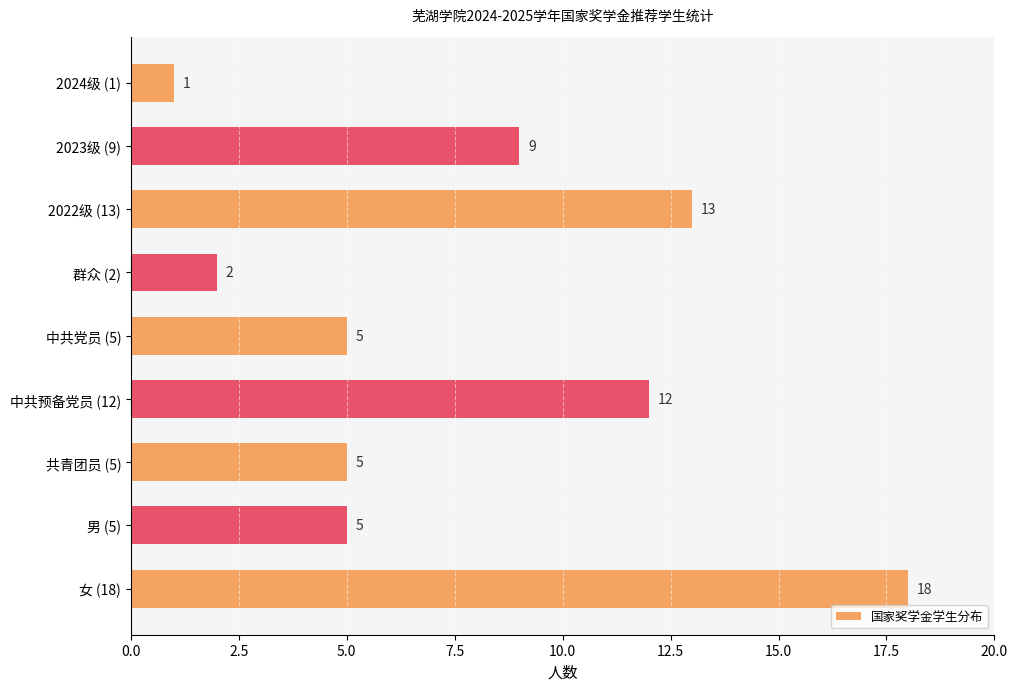

Reading bottom to top, transcribe all the data shown in this chart.

18	5	5	12	5	2	13	9	1